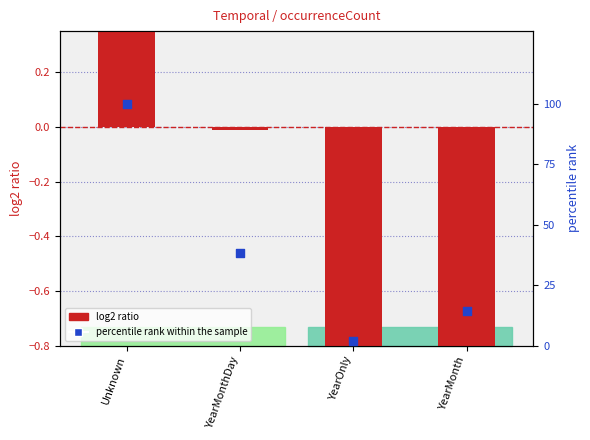

Which series has the largest Y range (max minus min)?

percentile rank within the sample